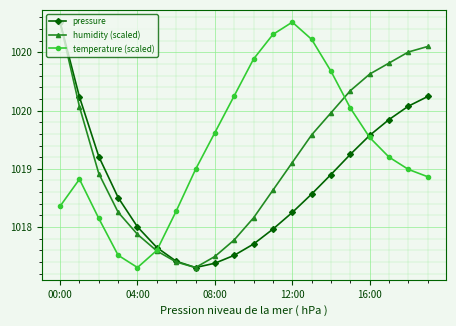

What are all the series names shown in the legend?

pressure, humidity (scaled), temperature (scaled)